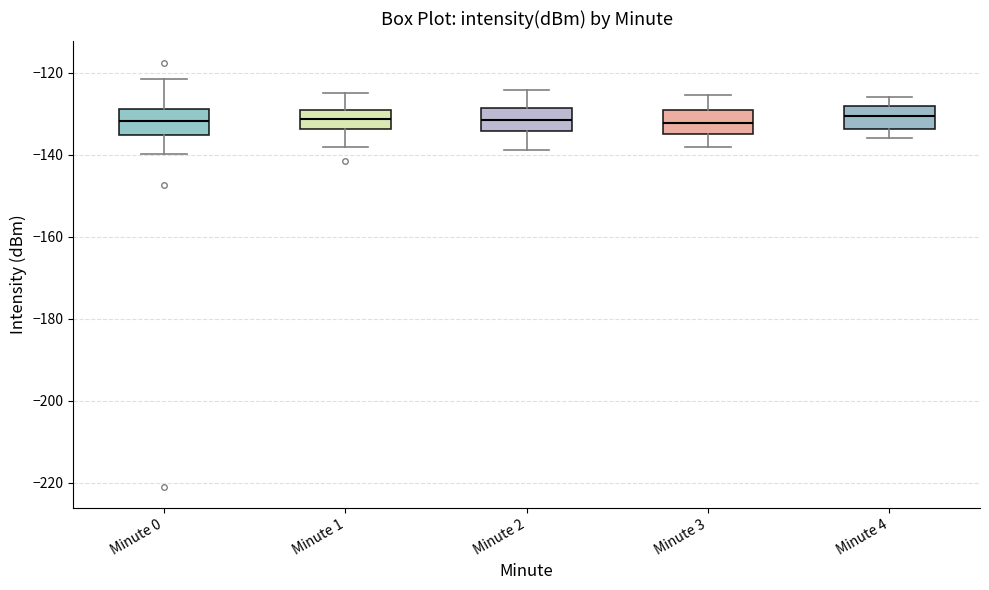

Where does the upper whisker of the box for Minute 0 end on the y-axis? The values are not printed on the chart, so give them approximately, as read against the axis.

-122